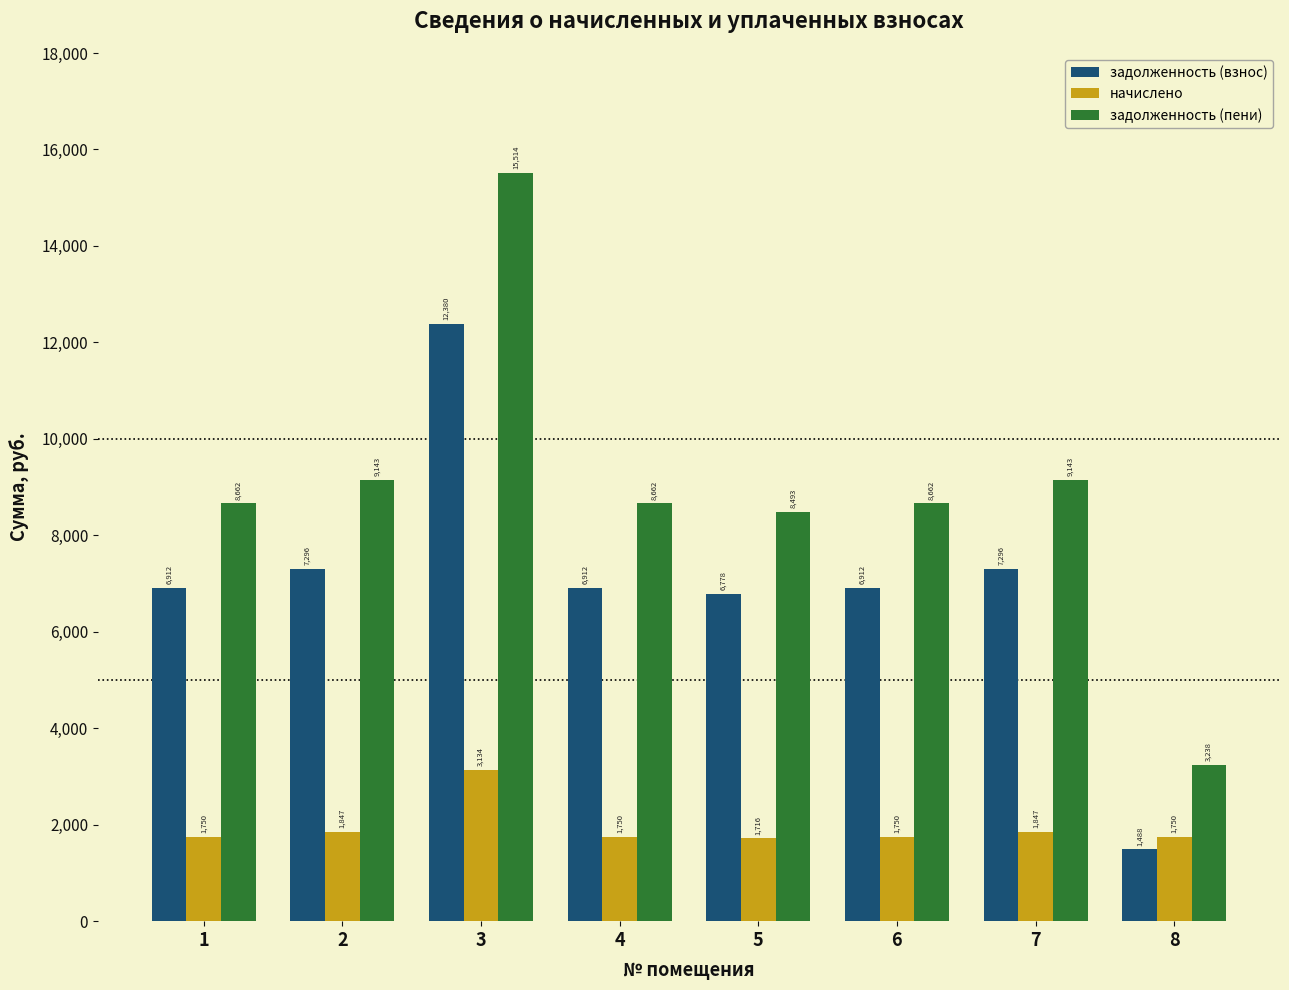

What is the sum of all начислено values?

15541.3